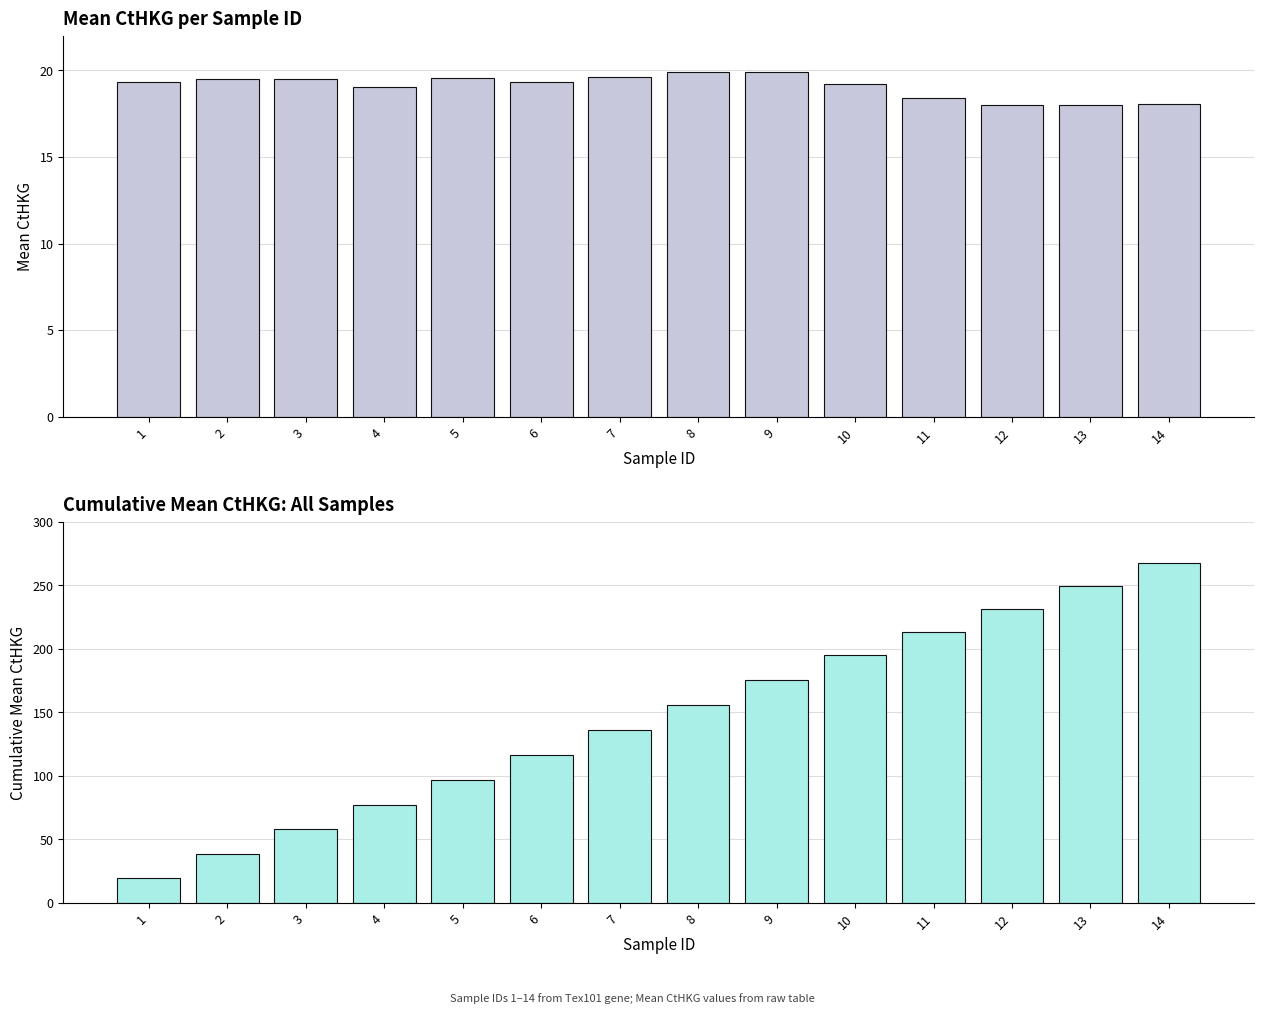

Reading left to right, extract all data points from this chart.

Mean CtHKG: 1=19.3	2=19.5	3=19.5	4=19.1	5=19.6	6=19.3	7=19.6	8=19.9	9=19.9	10=19.2	11=18.4	12=18.0	13=18.0	14=18.1
Cumulative Mean CtHKG: 1=19.3	2=38.8	3=58.3	4=77.4	5=97.0	6=116.3	7=135.9	8=155.8	9=175.7	10=194.9	11=213.3	12=231.3	13=249.3	14=267.4